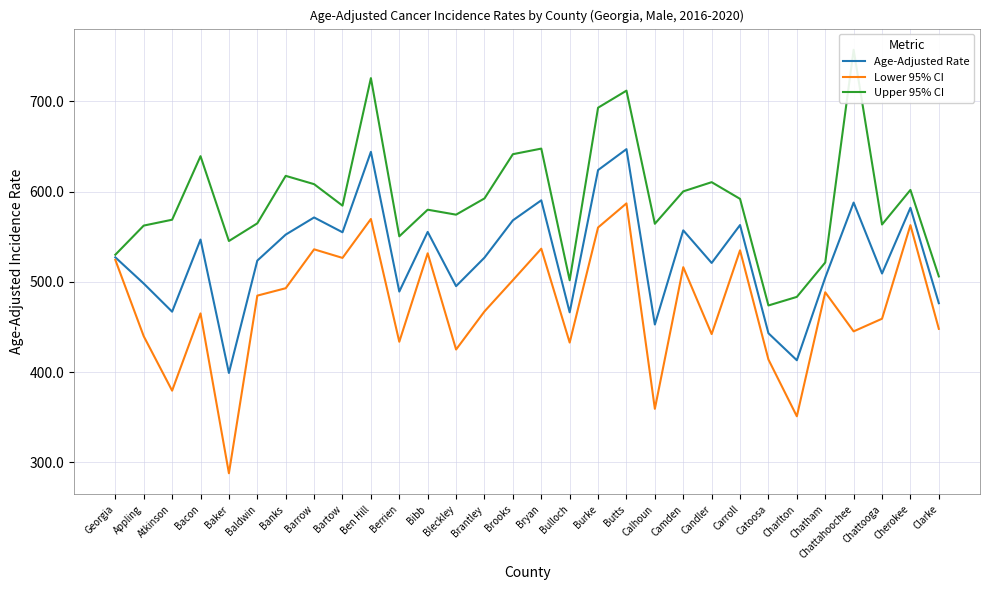

True or false: Age-Adjusted Rate has a value of 452.8 at Calhoun.

True